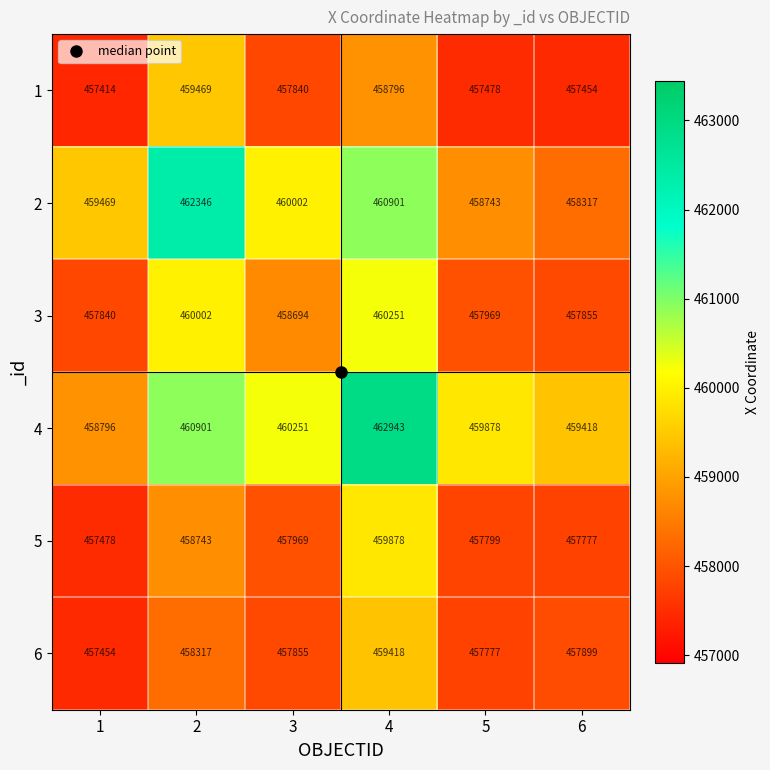

Which series has the widest spread of values?

4